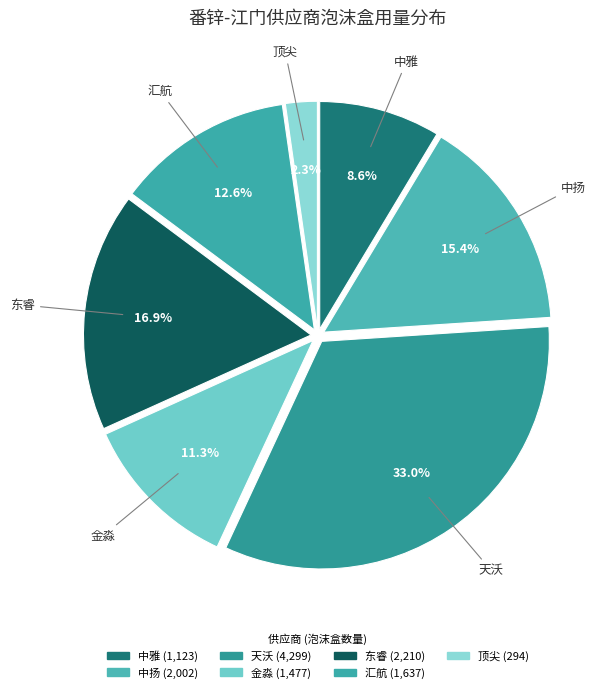

Combined, what portion of the pie is 中雅 and 金淼?

19.9%